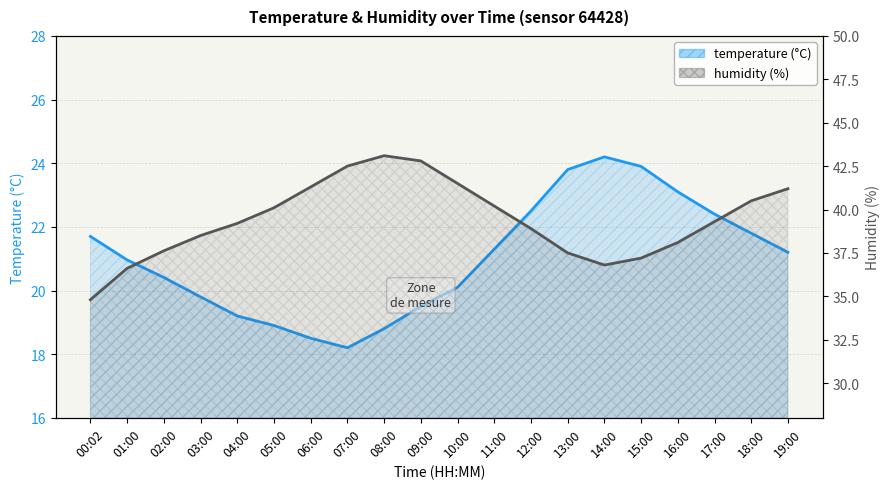

How many values in the humidity series are below 39?

9